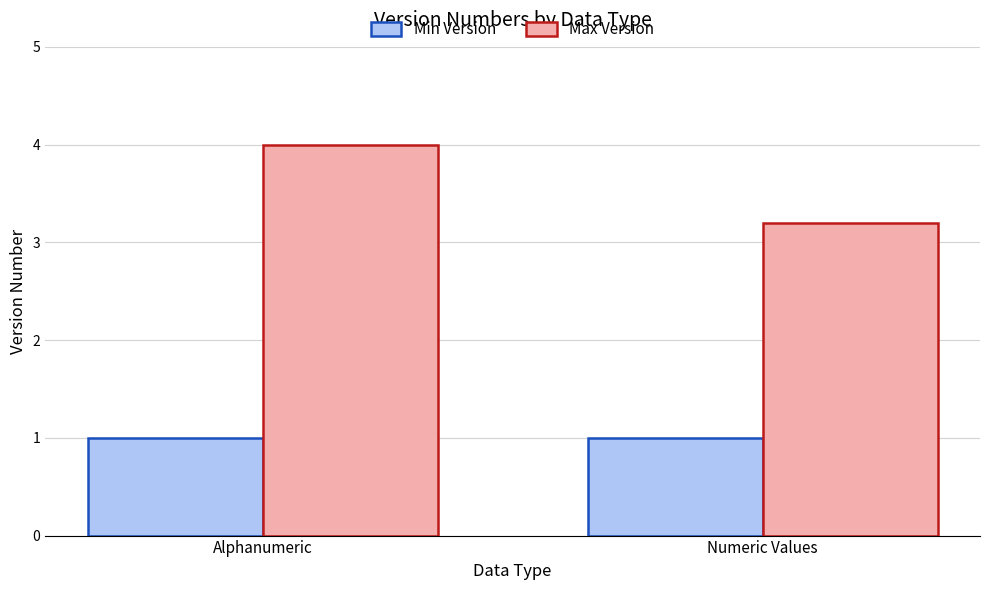

List the labels in order of Max Version value, largest first.

Alphanumeric, Numeric Values